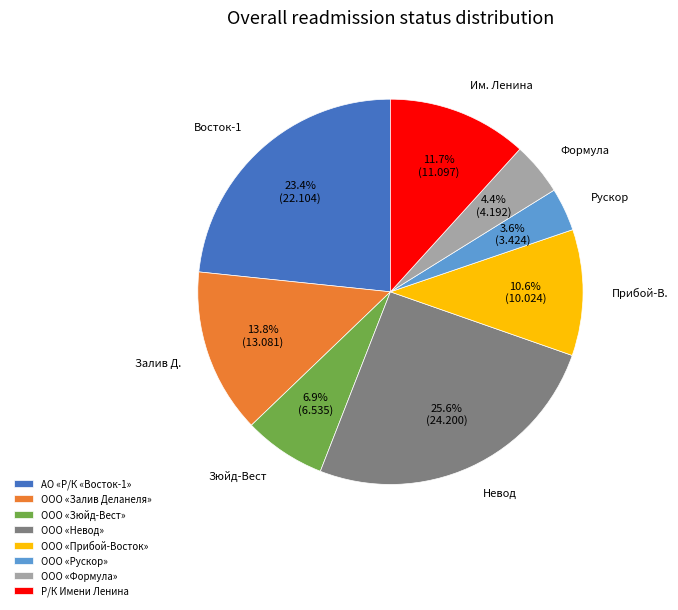

Does any single category account for the majority?

No